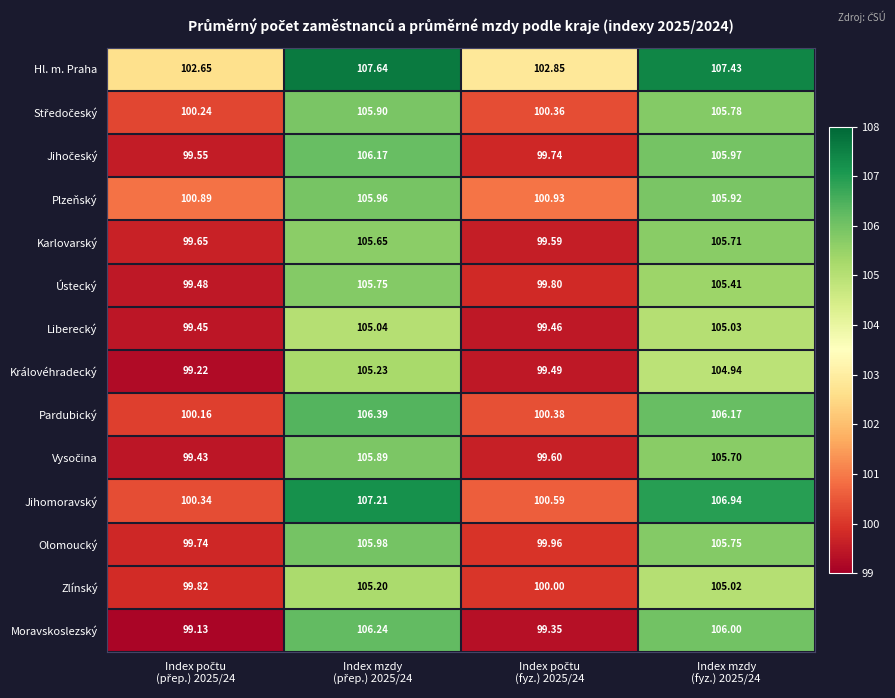

What is the difference between the highest and lowest values at Index mzdy
(fyz.) 2025/24?

2.5